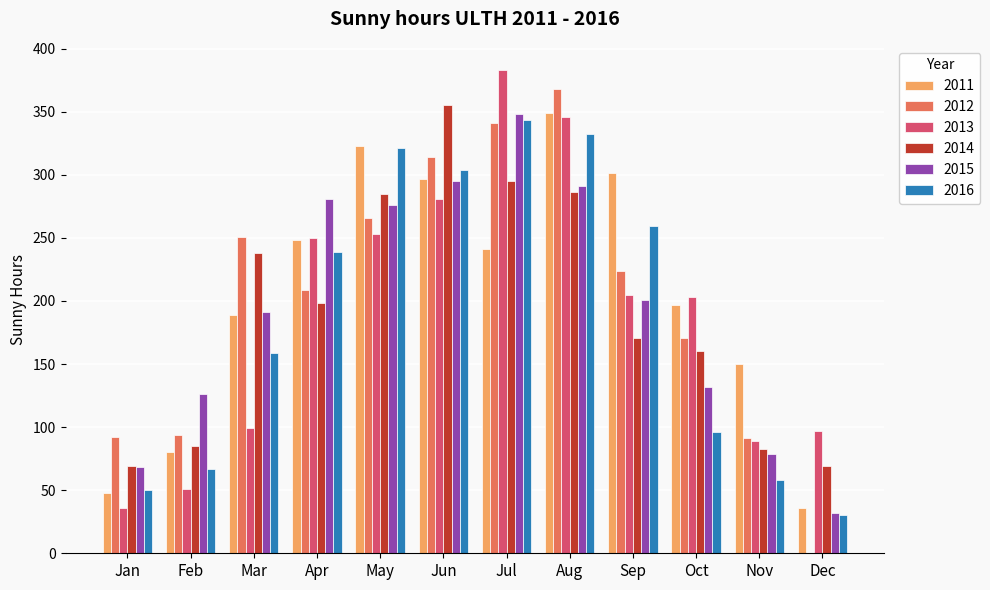

Is it true that 2011 equals 36 at Dec?

True